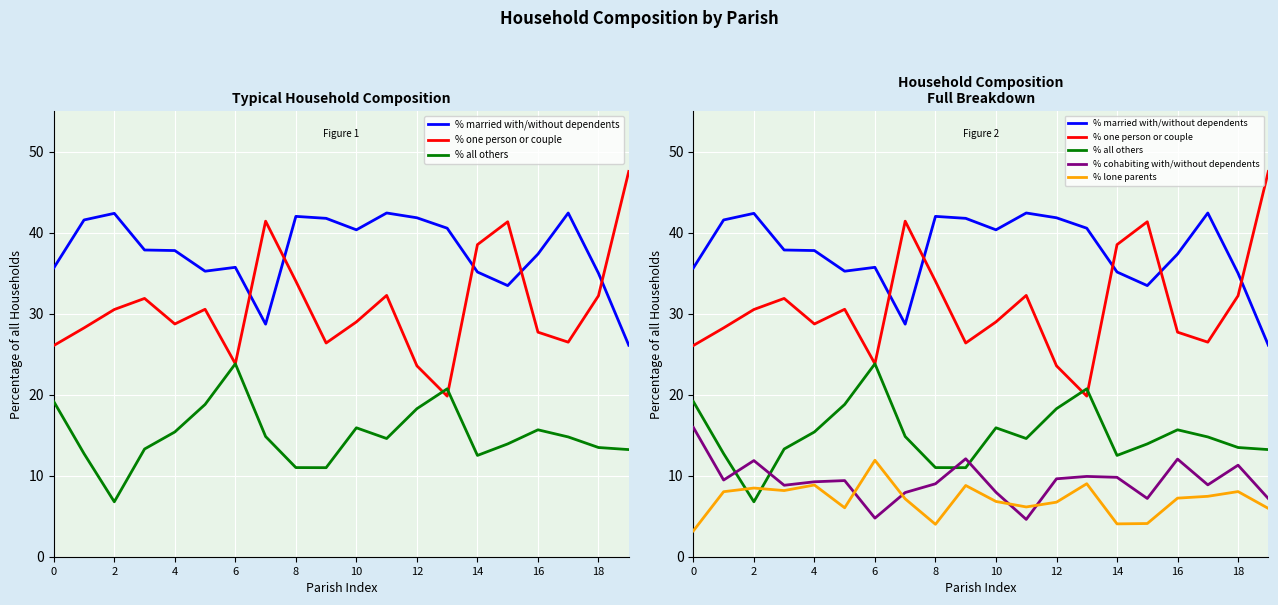

Which series changed the most between 11 and 19?

% married with/without dependents